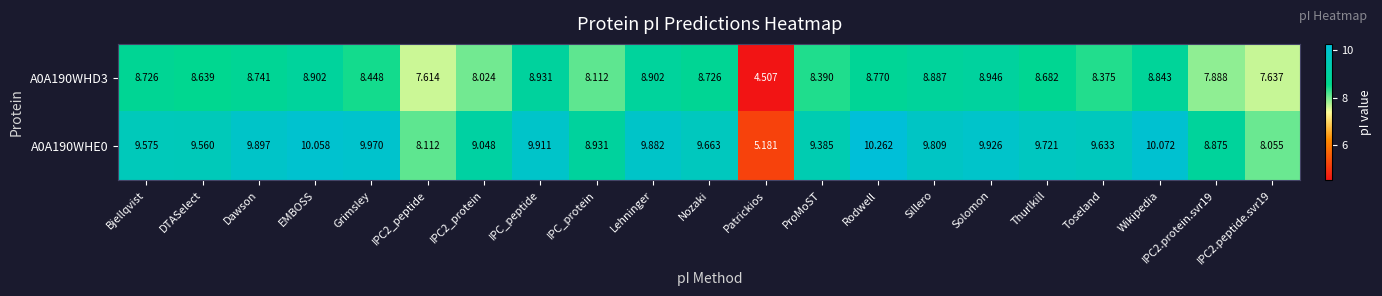

Which category has the lowest value across all series?

Patrickios